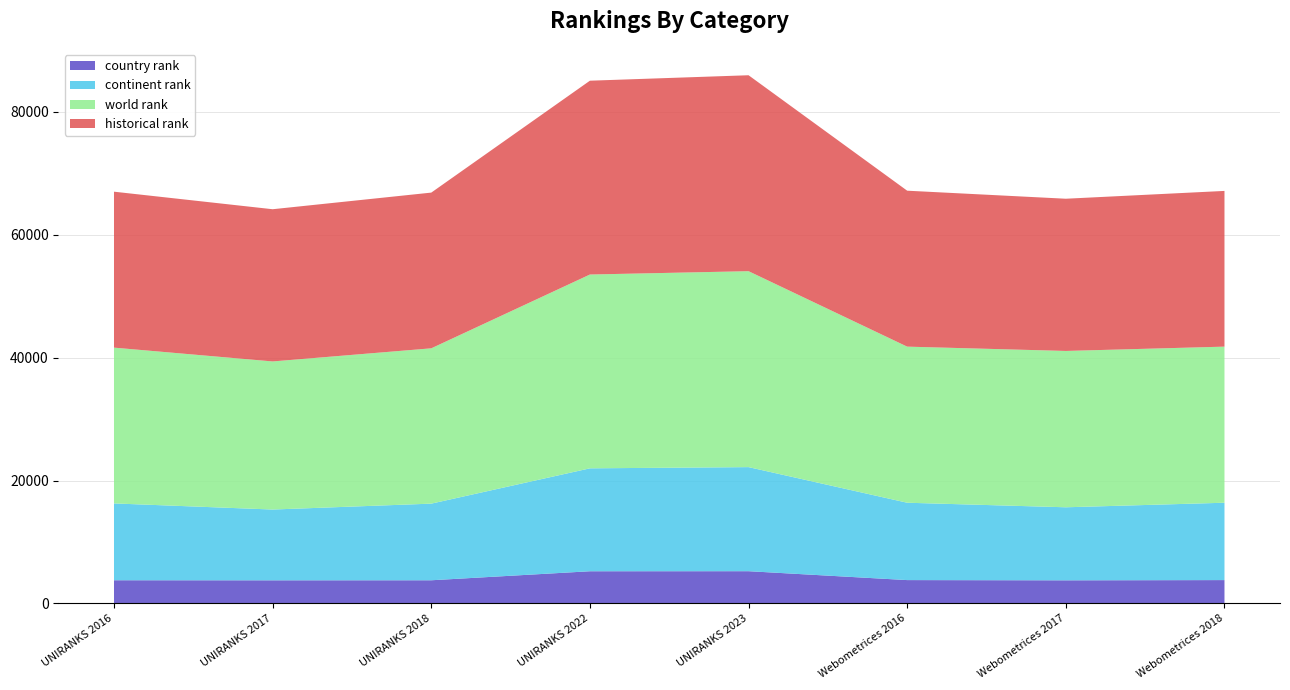

Reading left to right, transcribe all the data shown in this chart.

world rank: UNIRANKS 2016=25351.0	UNIRANKS 2017=24098.0	UNIRANKS 2018=25275.0	UNIRANKS 2022=31538.0	UNIRANKS 2023=31884.0	Webometrices 2016=25400.0	Webometrices 2017=25440.0	Webometrices 2018=25401.0
continent rank: UNIRANKS 2016=12502.0	UNIRANKS 2017=11518.0	UNIRANKS 2018=12469.0	UNIRANKS 2022=16748.0	UNIRANKS 2023=16935.0	Webometrices 2016=12588.0	Webometrices 2017=11885.0	Webometrices 2018=12588.0
country rank: UNIRANKS 2016=3773.0	UNIRANKS 2017=3762.0	UNIRANKS 2018=3770.0	UNIRANKS 2022=5237.0	UNIRANKS 2023=5246.0	Webometrices 2016=3799.0	Webometrices 2017=3761.0	Webometrices 2018=3799.0
historical rank: UNIRANKS 2016=25375.5	UNIRANKS 2017=24769.0	UNIRANKS 2018=25338.0	UNIRANKS 2022=31538.0	UNIRANKS 2023=31884.0	Webometrices 2016=25375.5	Webometrices 2017=24769.0	Webometrices 2018=25338.0